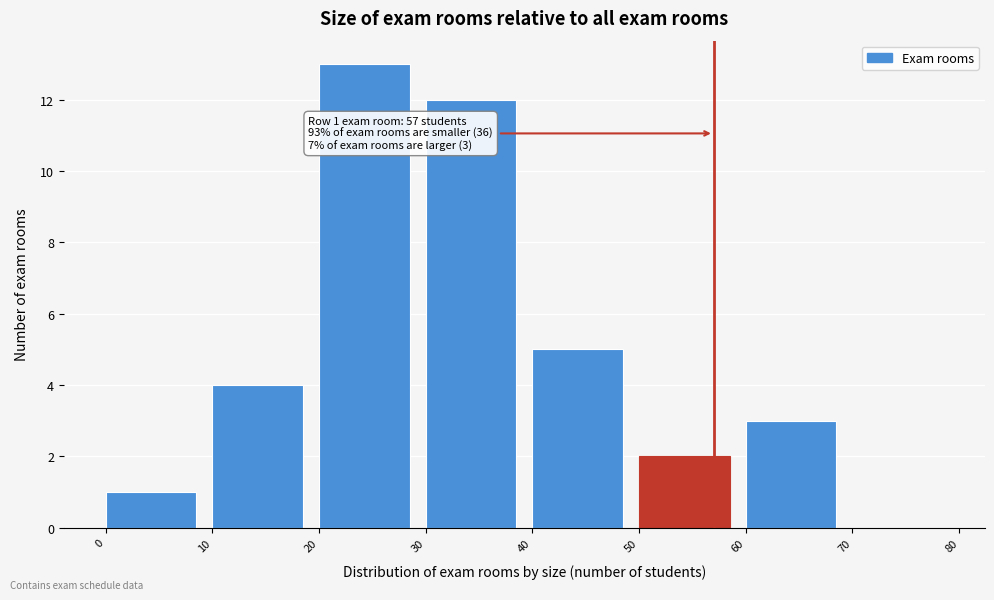

Over which range of the x-axis is the bar tallest?

20 to 30